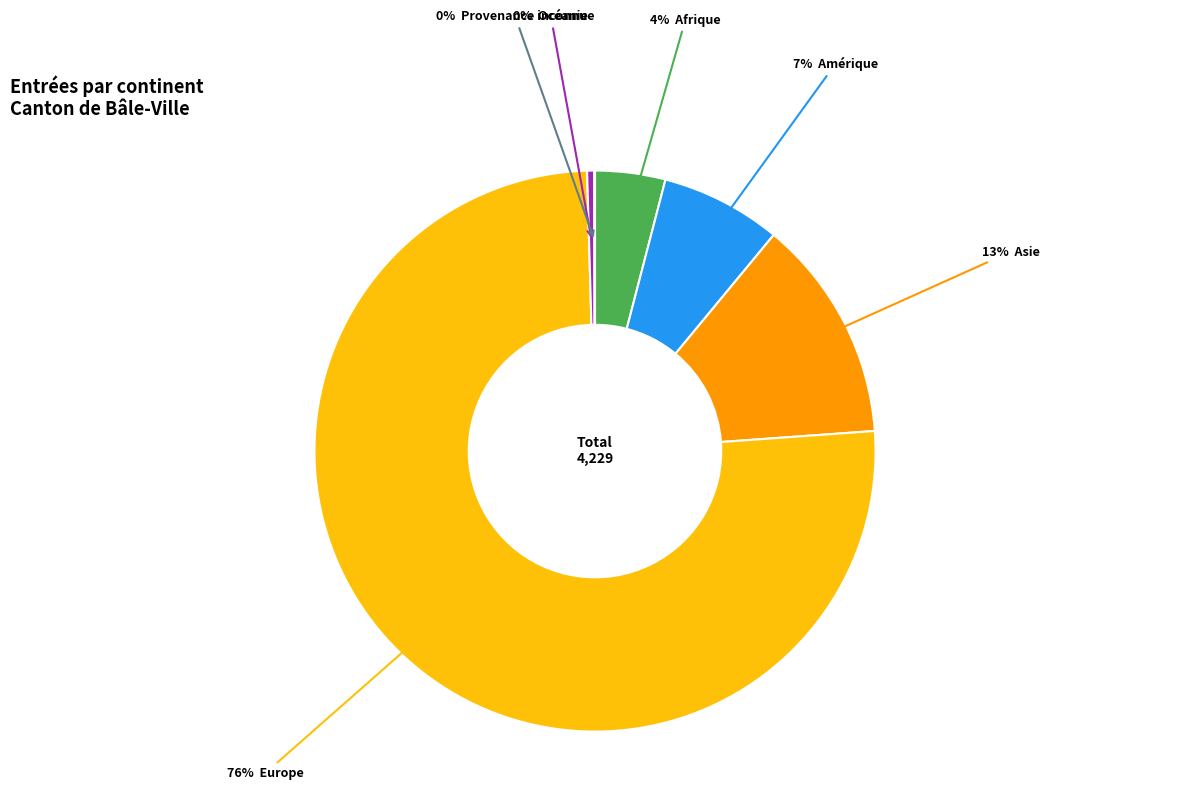

To the nearest percent, what is the difference between the largest and smallest slice percentages?

76%